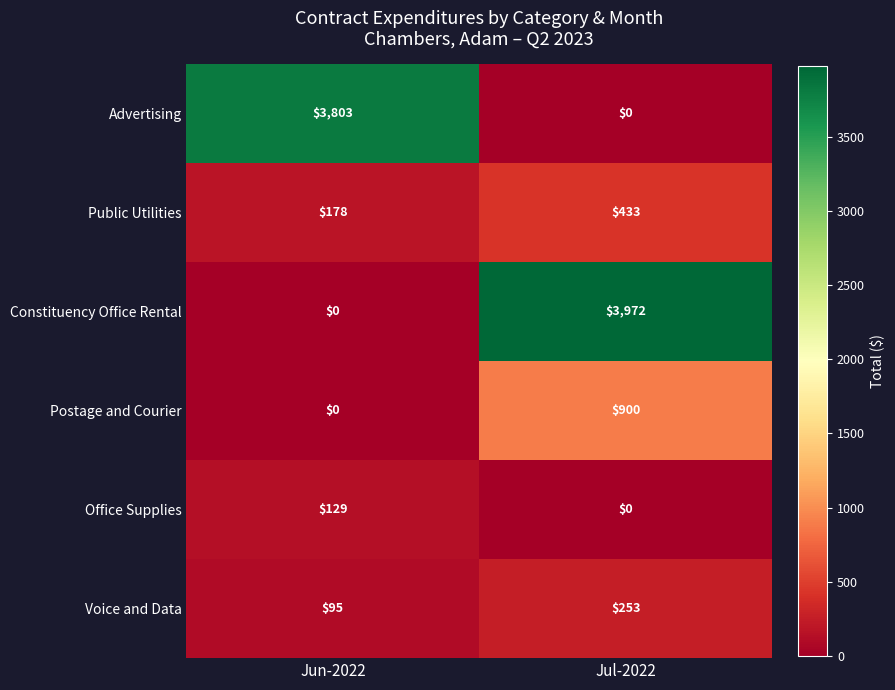

List the series in order of their peak value, highest first.

Constituency Office Rental, Advertising, Postage and Courier, Public Utilities, Voice and Data, Office Supplies